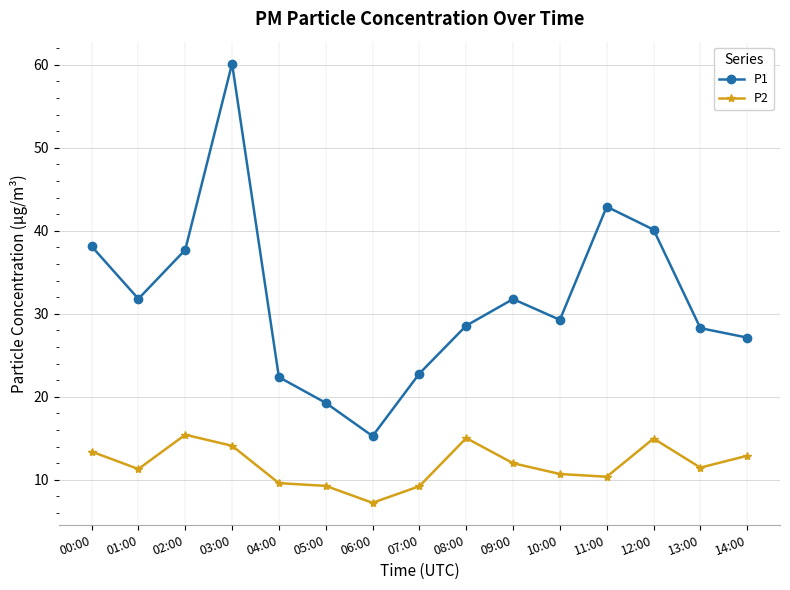

What is the difference between the maximum and second lowest values in the P1 series?

40.9